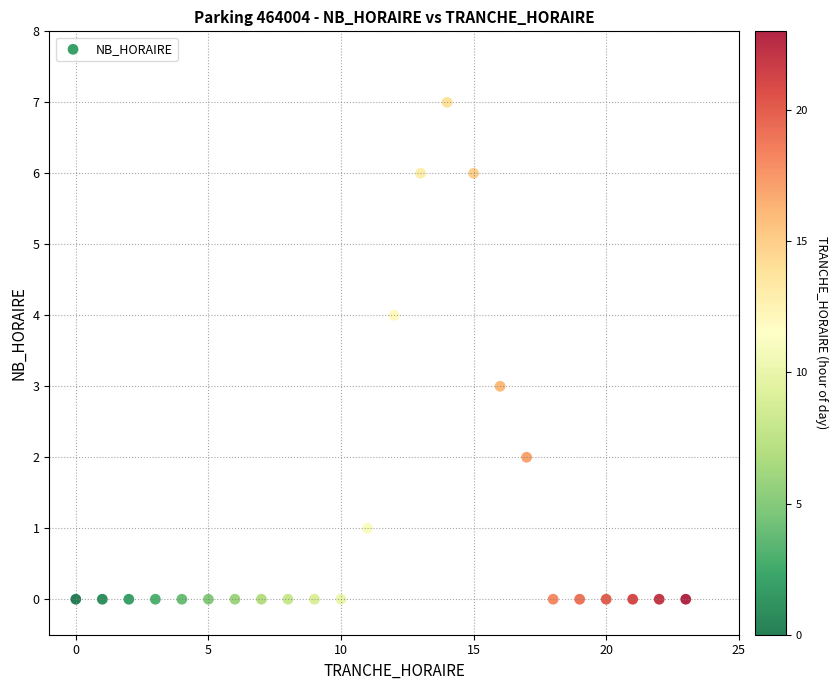

What is the range of Y values (max minus min)?

7